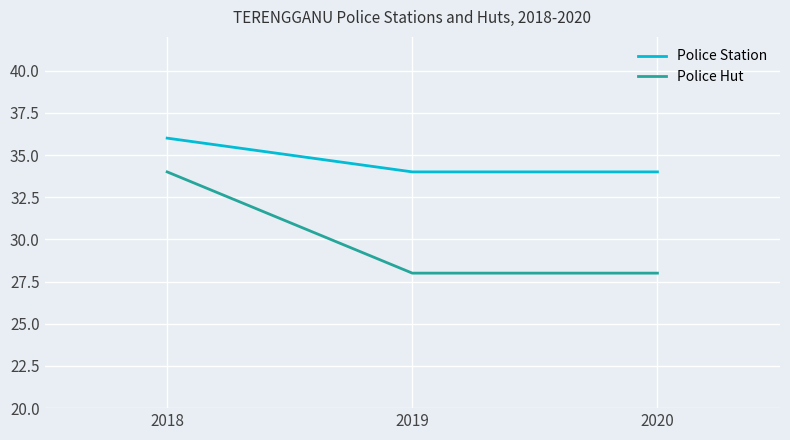

What are all the series names shown in the legend?

Police Station, Police Hut